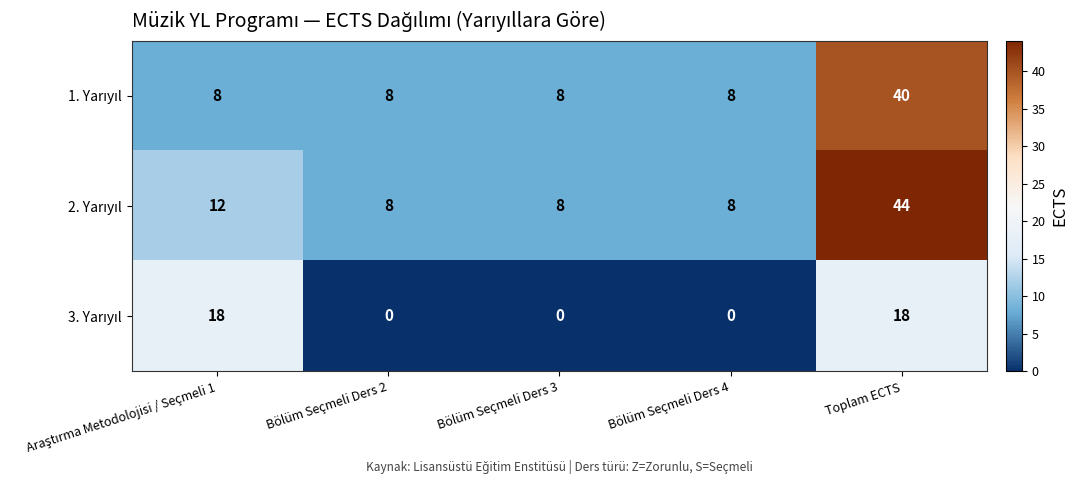

Which category has the highest value across all series?

Toplam ECTS